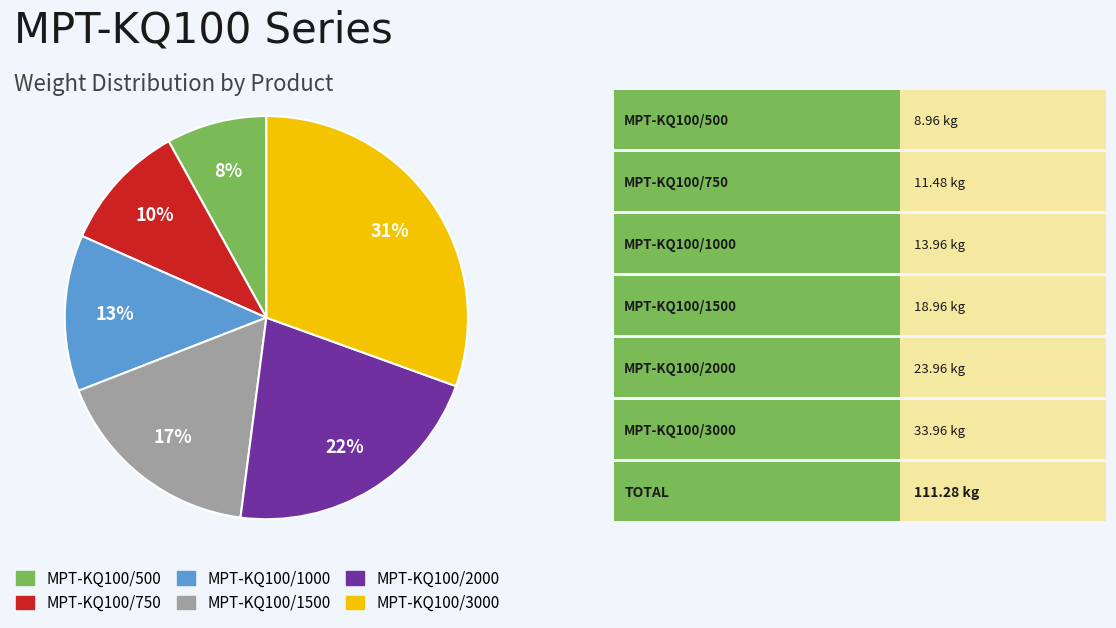

To the nearest percent, what is the combined percentage of MPT-KQ100/2000 and MPT-KQ100/750?

32%